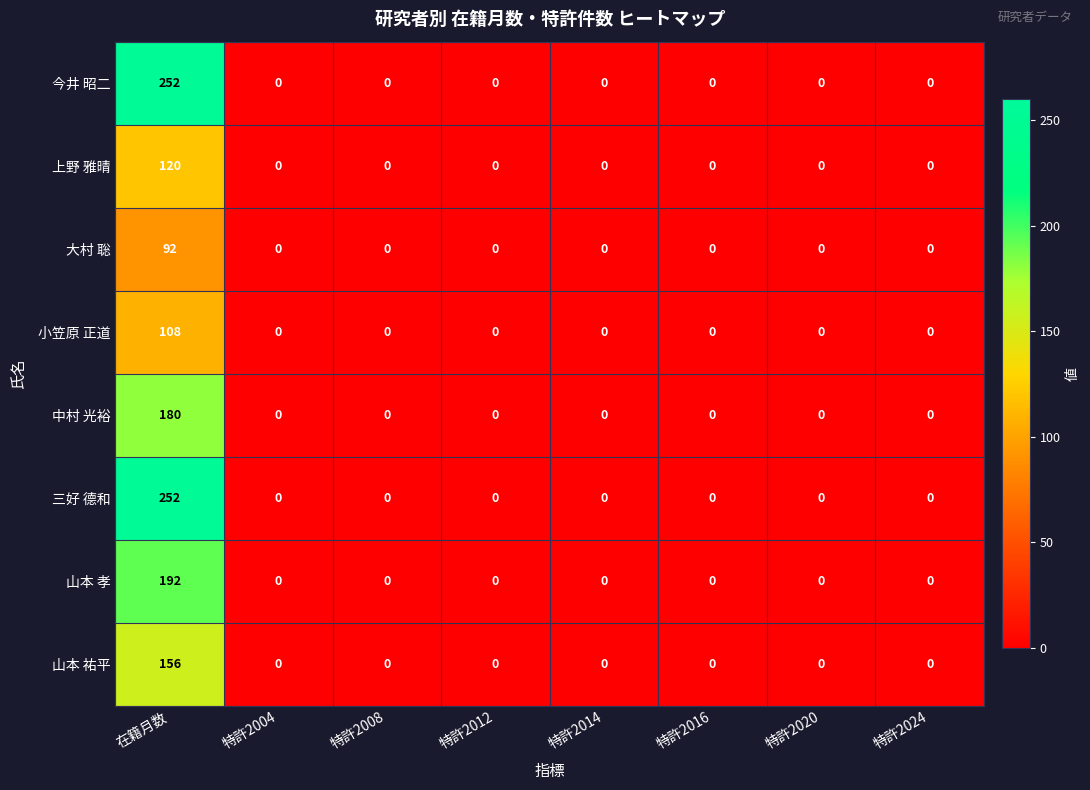

At which category does the chart reach its peak across all series?

在籍月数